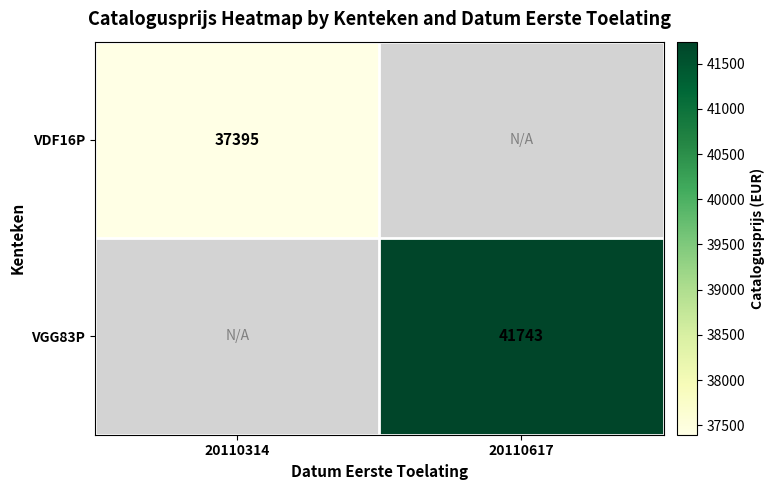

Is the value of VDF16P at 20110314 greater than the value of VGG83P at 20110617?

No